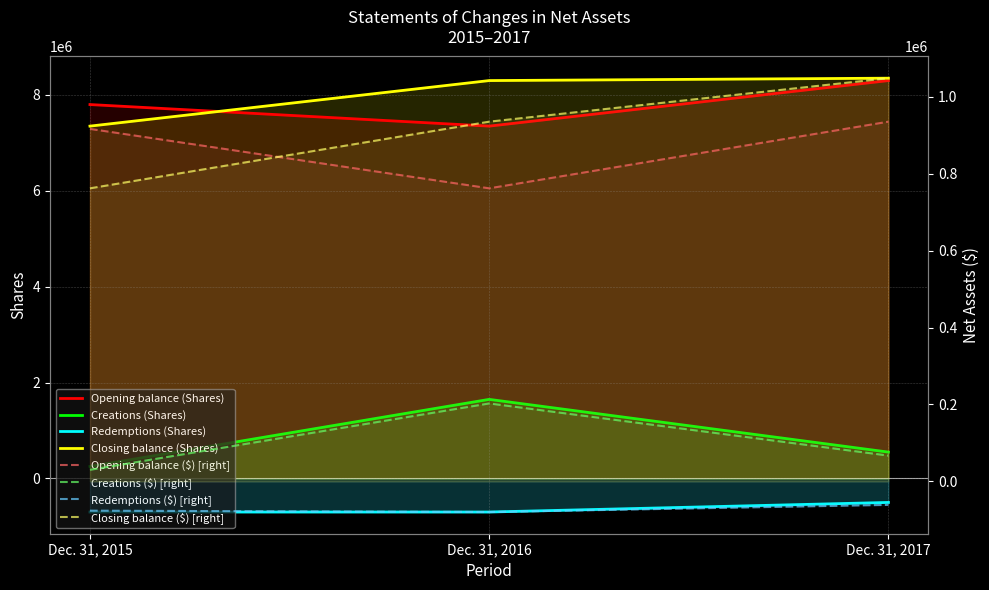

Does the chart have visible grid lines?

Yes